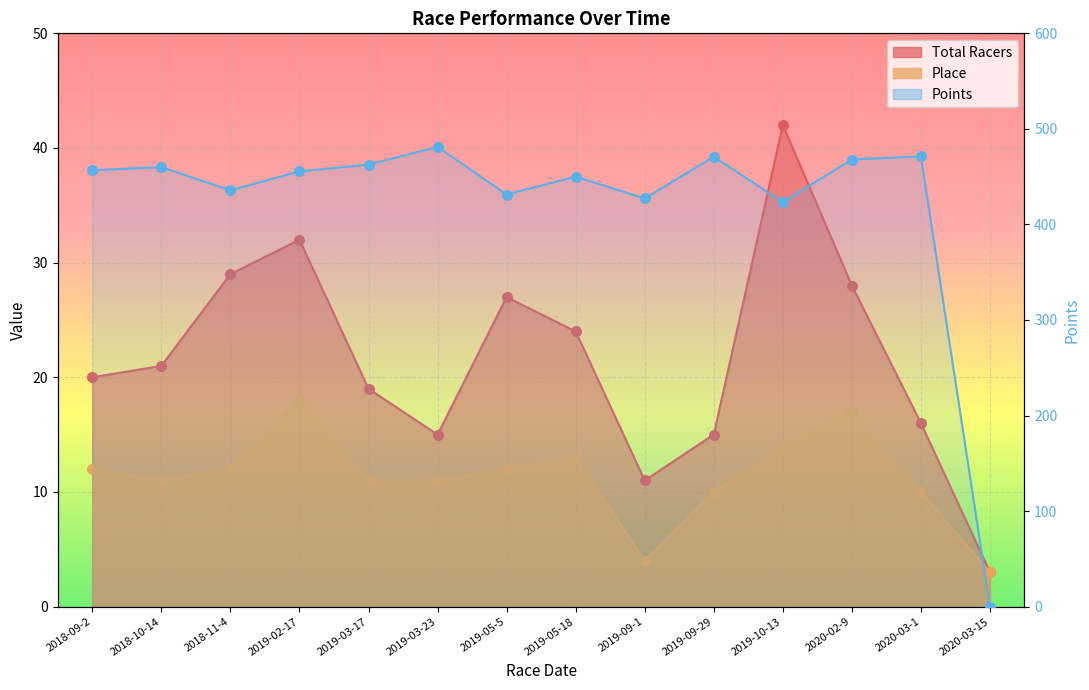

Which series reaches the minimum Y coordinate?

Points